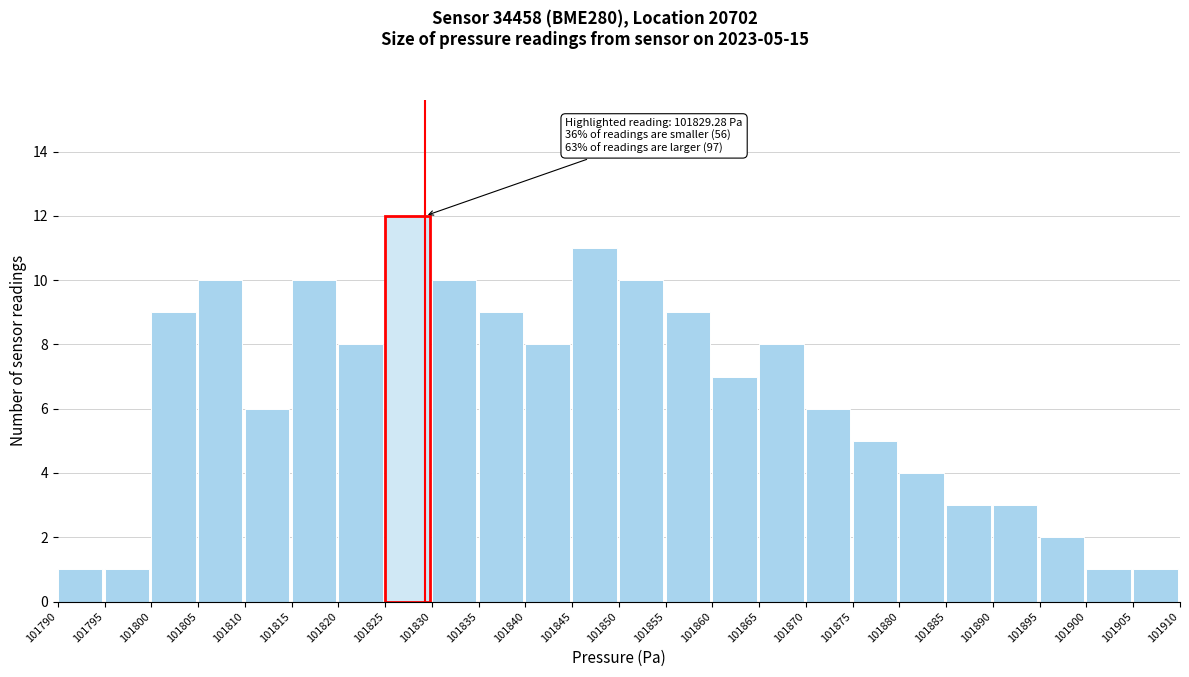

Which range on the x-axis has the tallest bar?

101825 to 101830